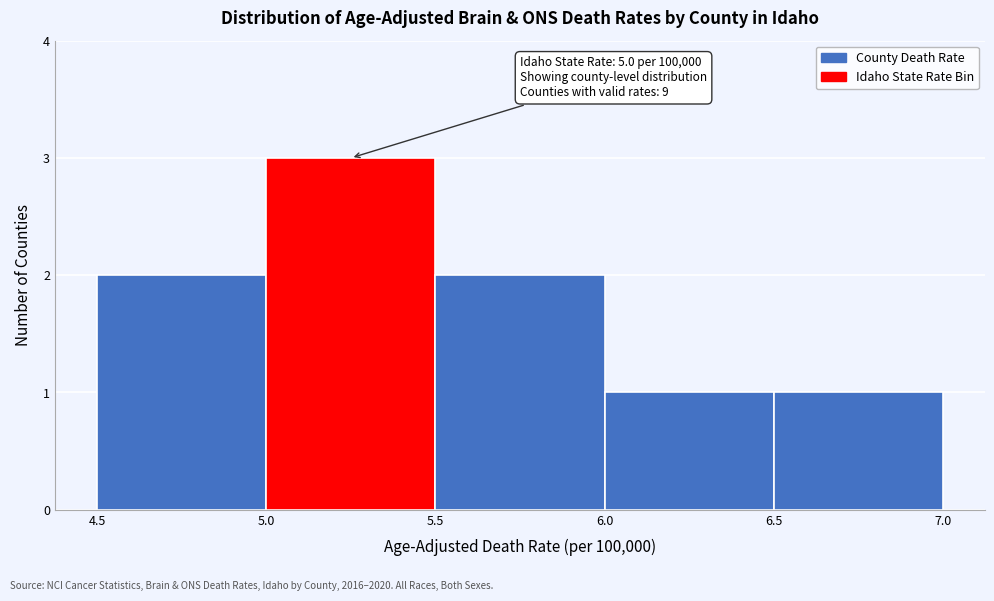

Which range on the x-axis has the tallest bar?

5.0 to 5.5